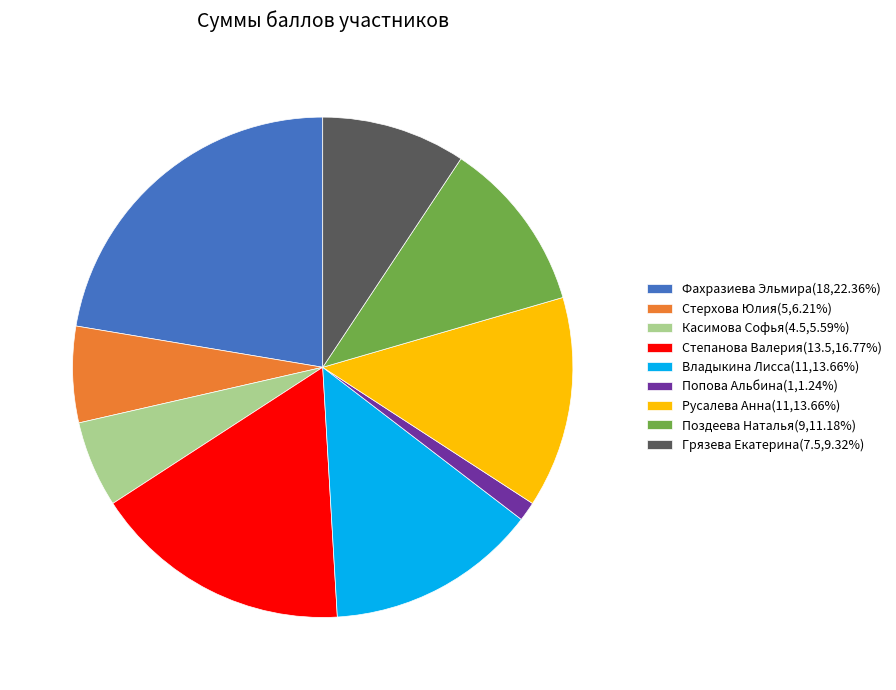

Is there a majority slice in this chart?

No